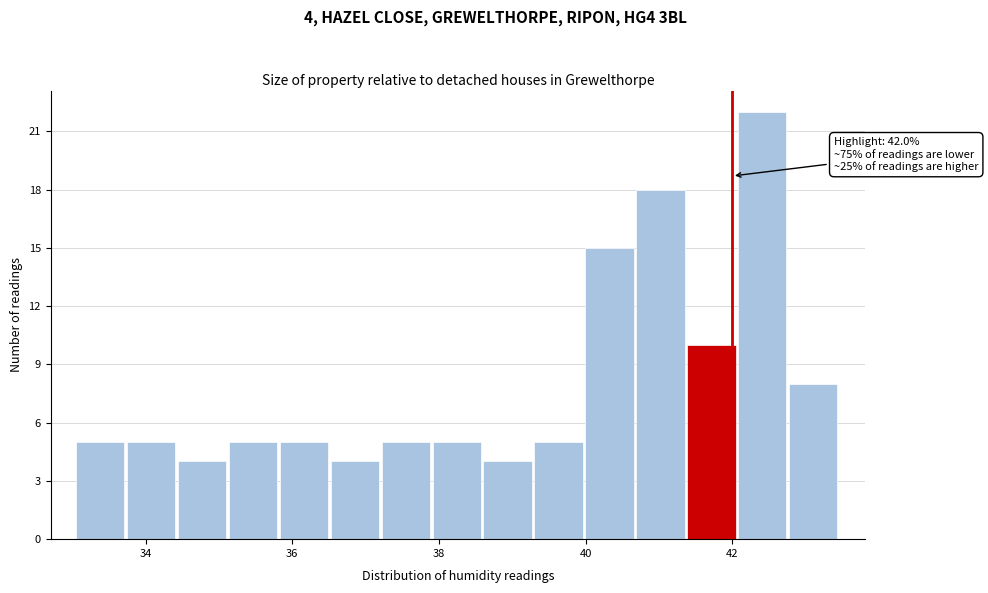

Read against the x-axis, roughly where is the centre of the tallest bar?

42.4